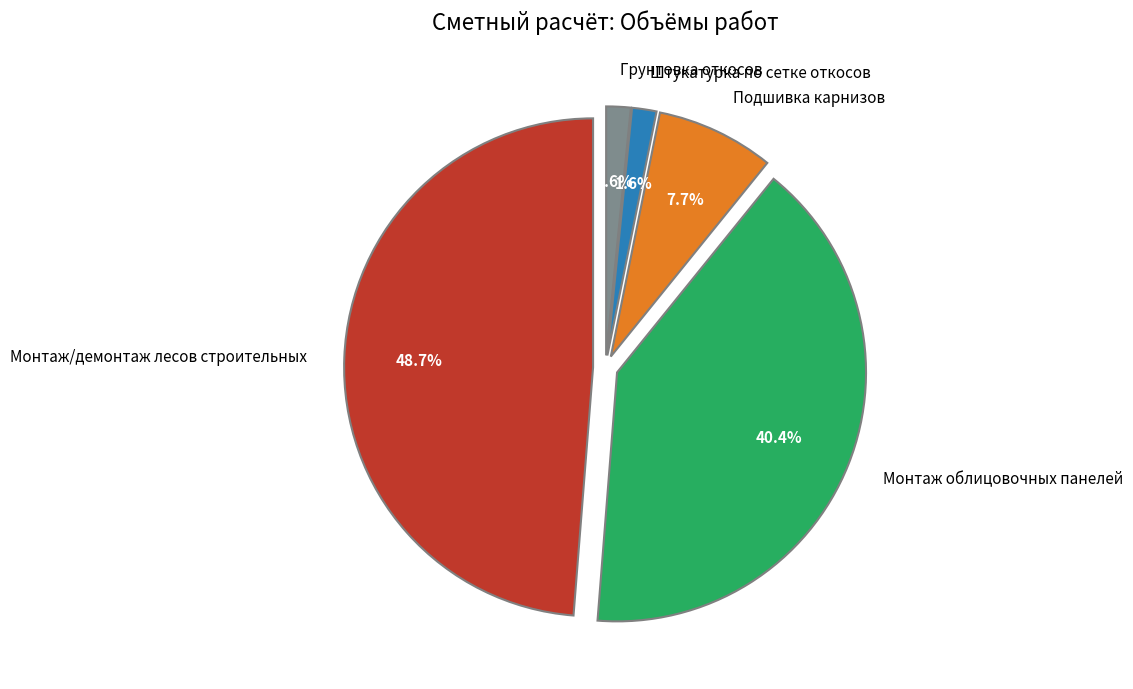

Rank the categories by value from lowest to highest.

Штукатурка по сетке откосов, Грунтовка откосов, Подшивка карнизов, Монтаж облицовочных панелей, Монтаж/демонтаж лесов строительных